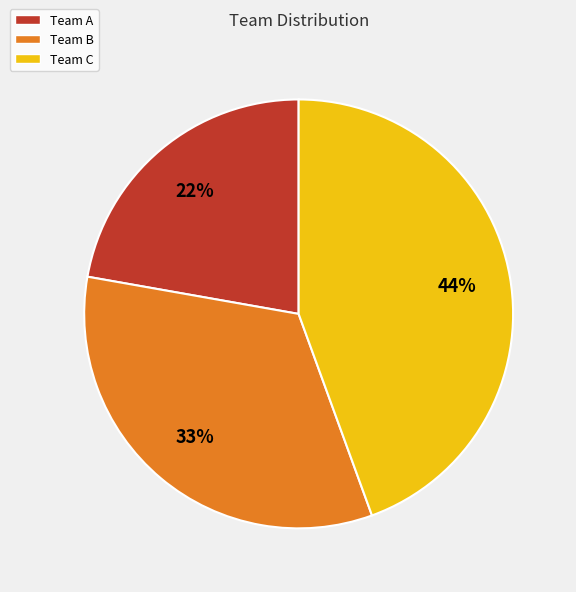

To the nearest percent, what is the difference between the Team C and Team A slice percentages?

22%